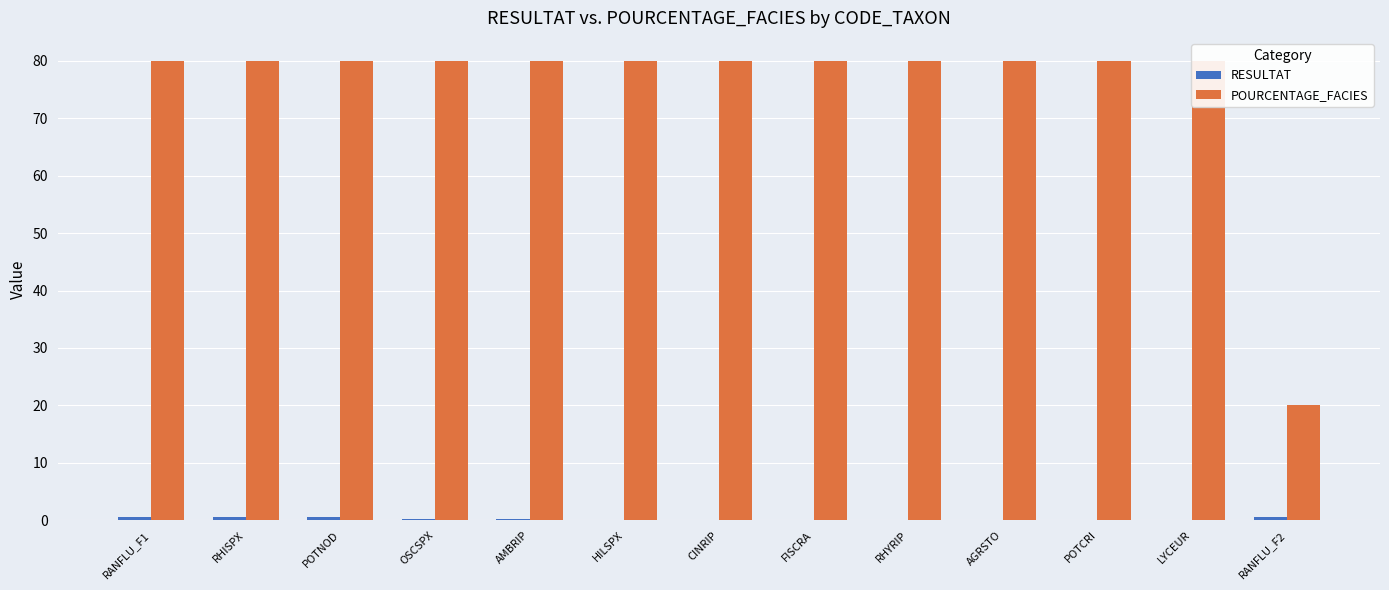

What is the difference between the highest and lowest values at FISCRA?

80.0